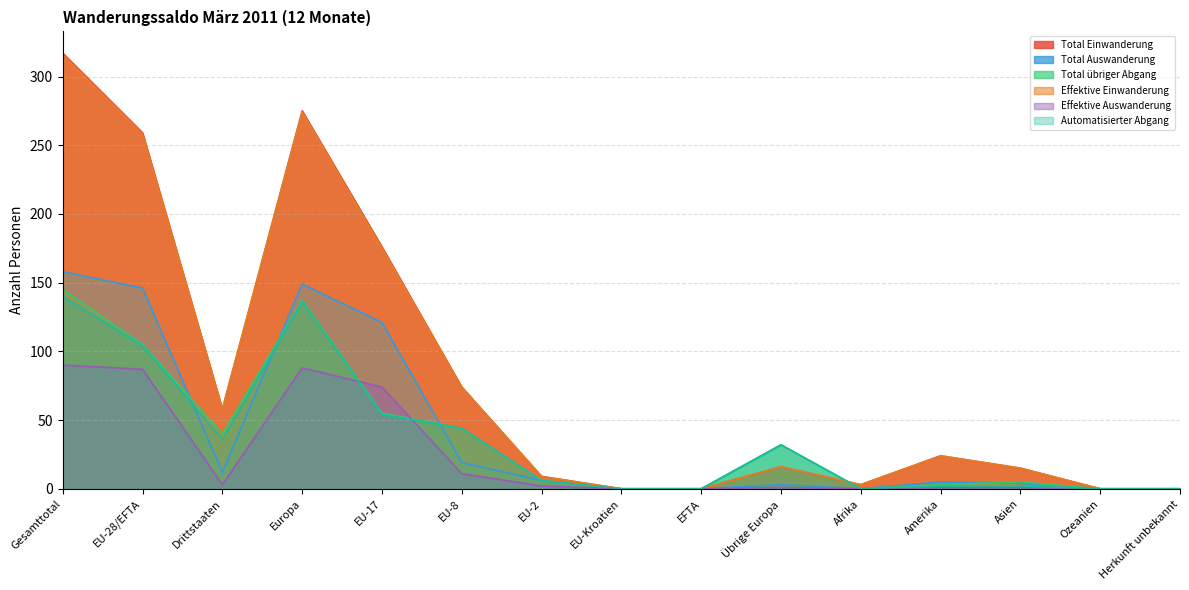

How many values in Effektive Einwanderung are above zero?

11